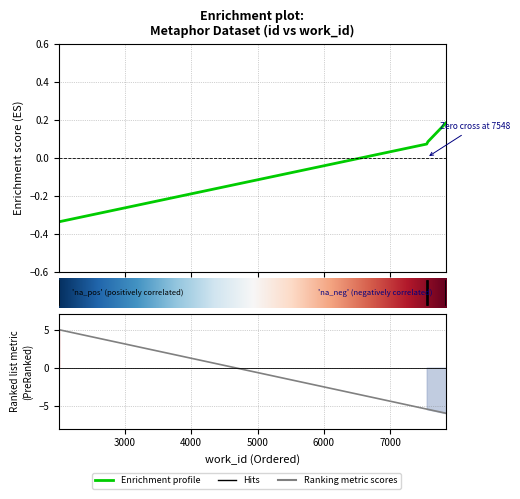

True or false: the data has more than 2 interior local peaks.

False